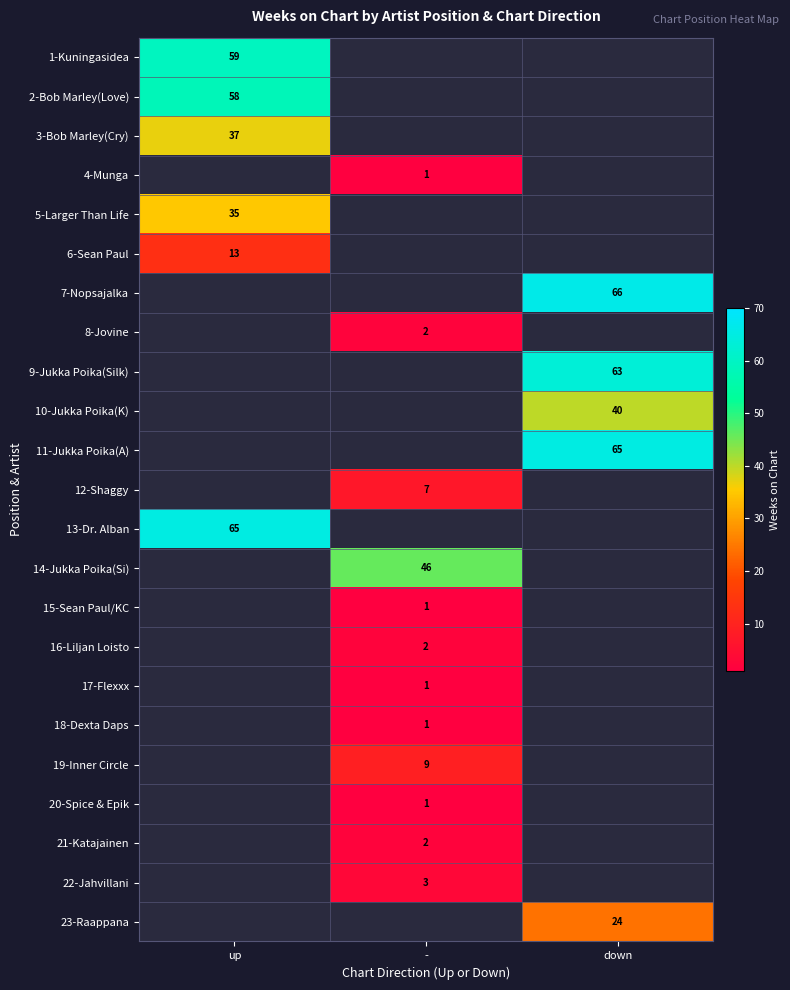

Is the value of 9-Jukka Poika(Silk) at up greater than the value of 3-Bob Marley(Cry) at -?

No